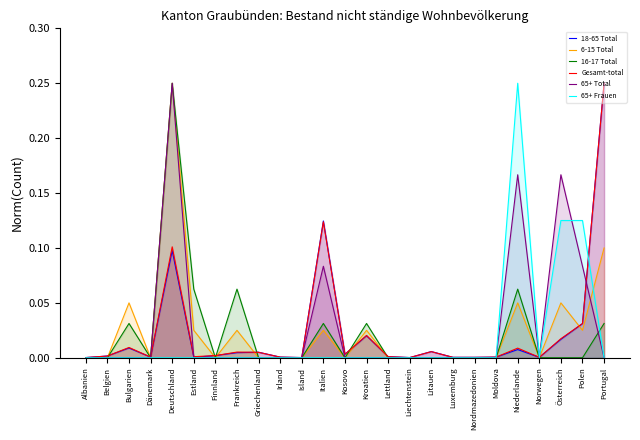

What is the greatest value displayed?

0.2